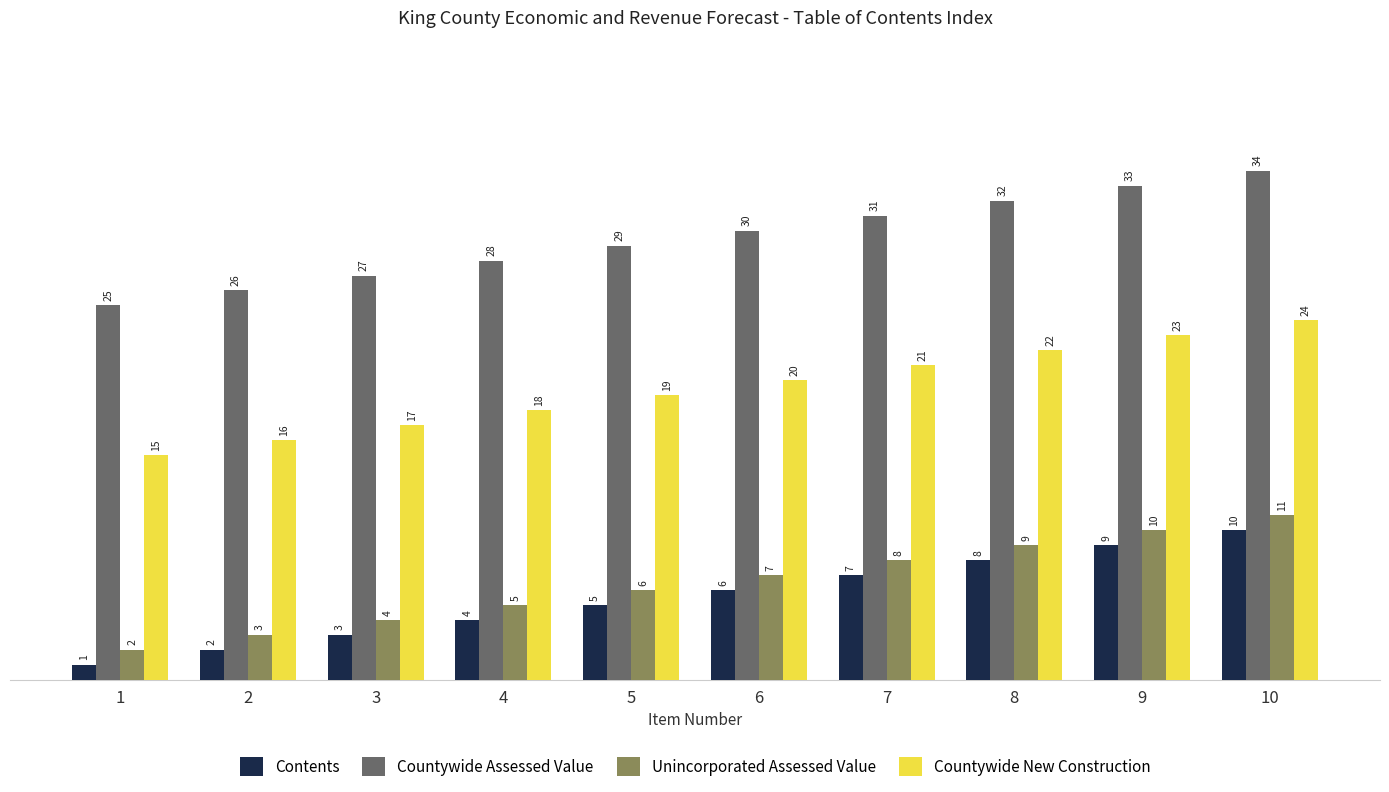

List the series in order of their peak value, highest first.

Countywide Assessed Value, Countywide New Construction, Unincorporated Assessed Value, Contents